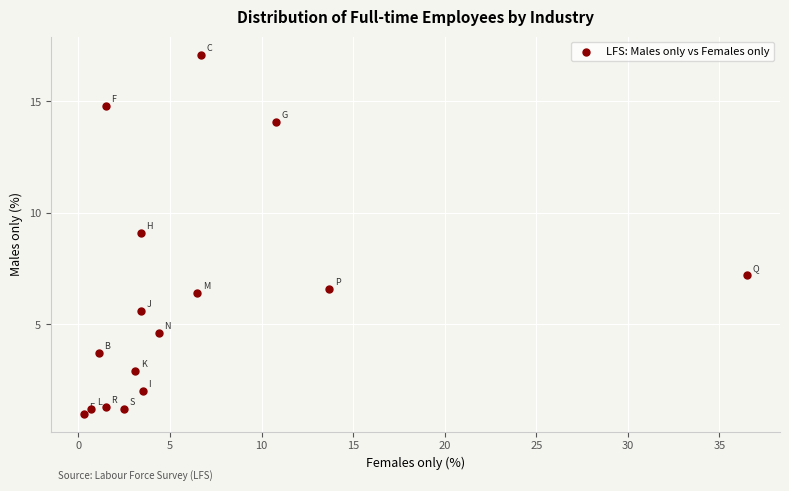

What is the range of X values (max minus min)?

36.2